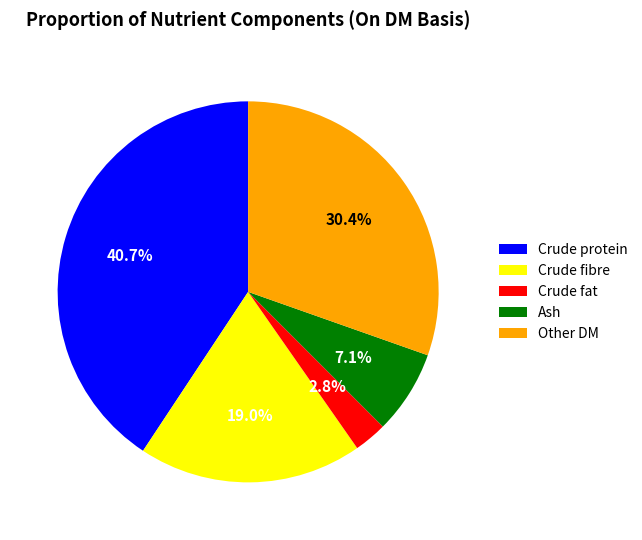

Count the number of slices in the pie.

5